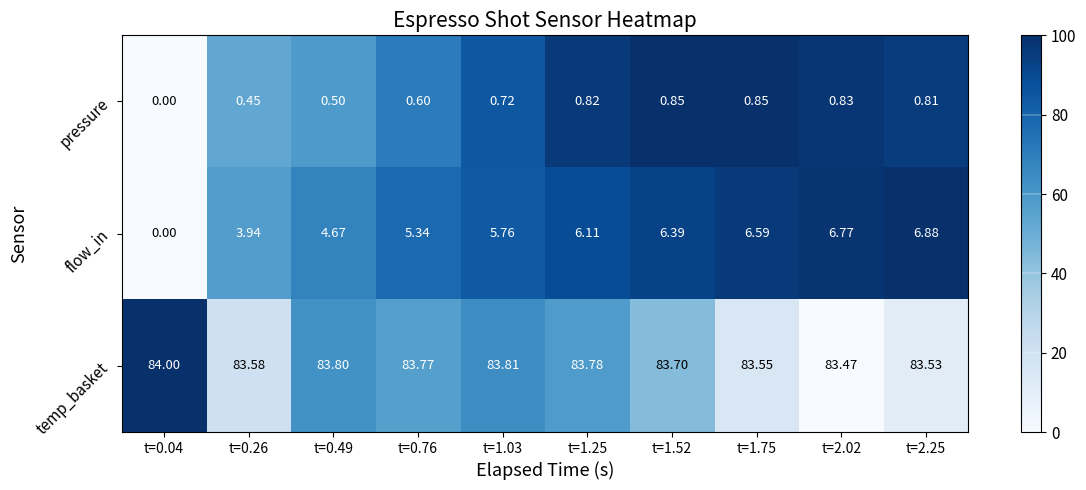

Is the value of temp_basket at t=0.49 greater than the value of pressure at t=0.04?

Yes